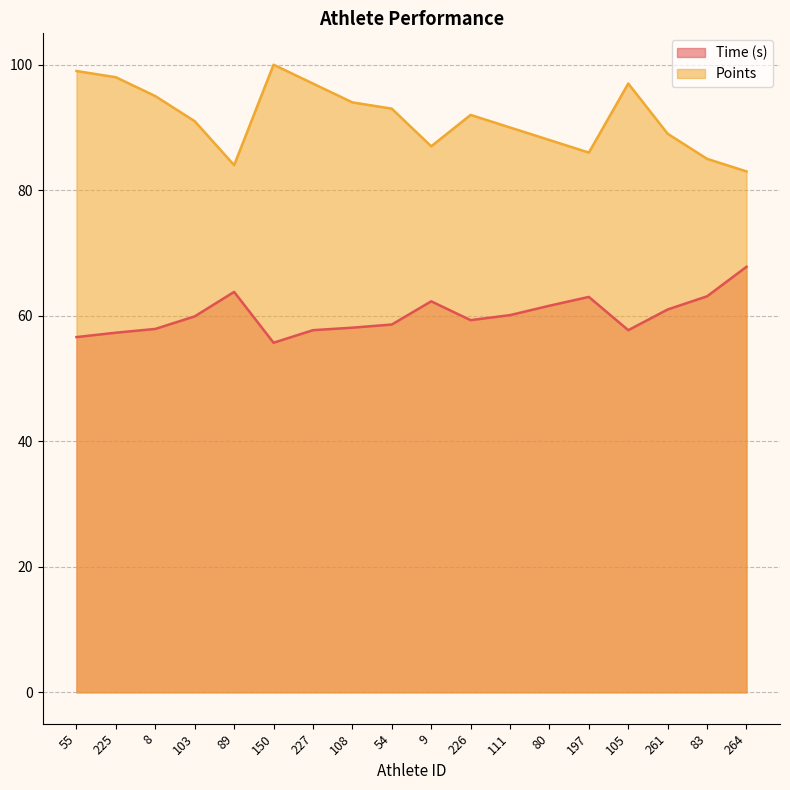

List the series in order of their overall mean, lowest first.

Time (s), Points